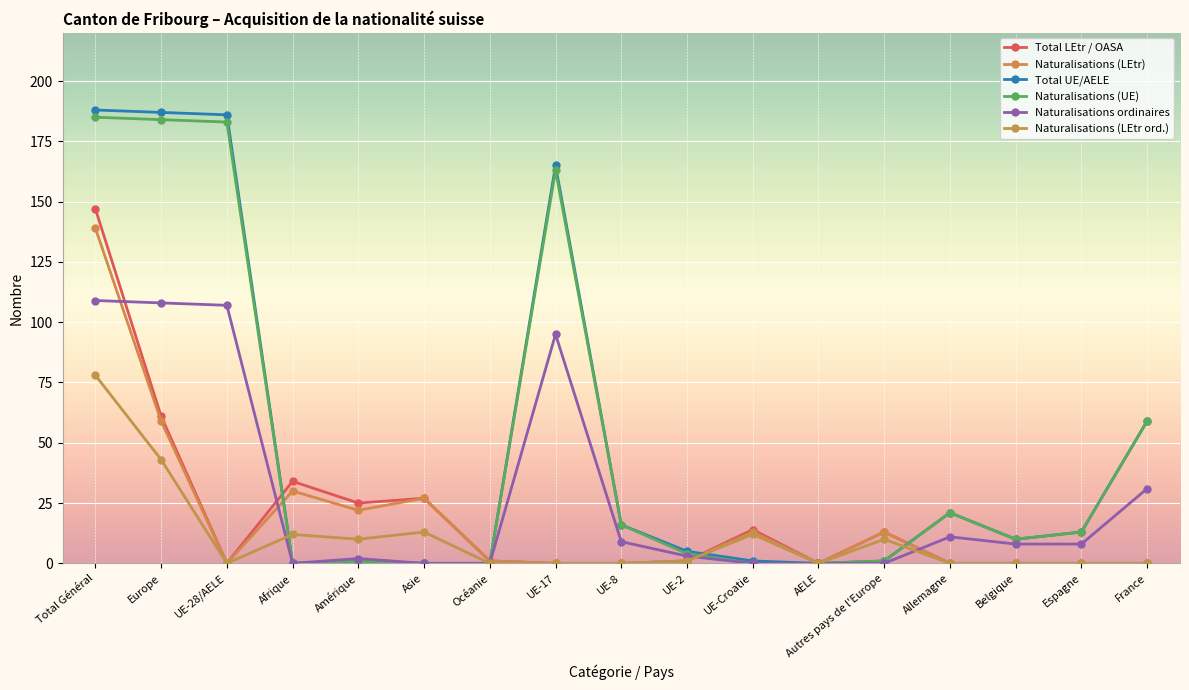

What is the label of the 8th point from the right?

UE-2